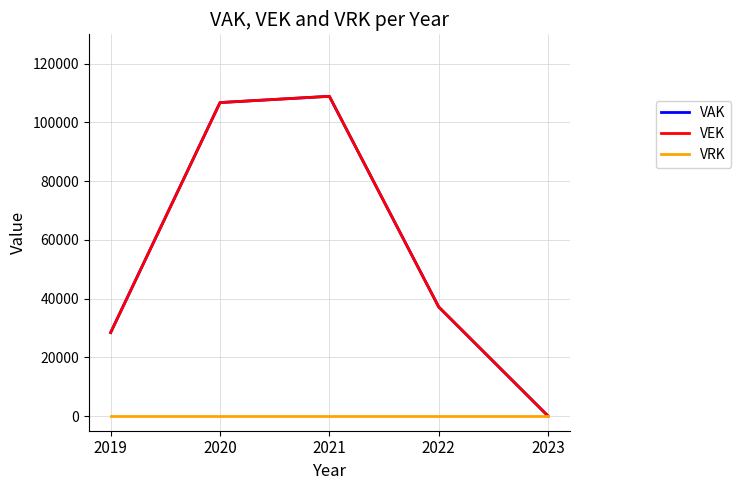

Does the chart display data point markers on the line(s)?

No